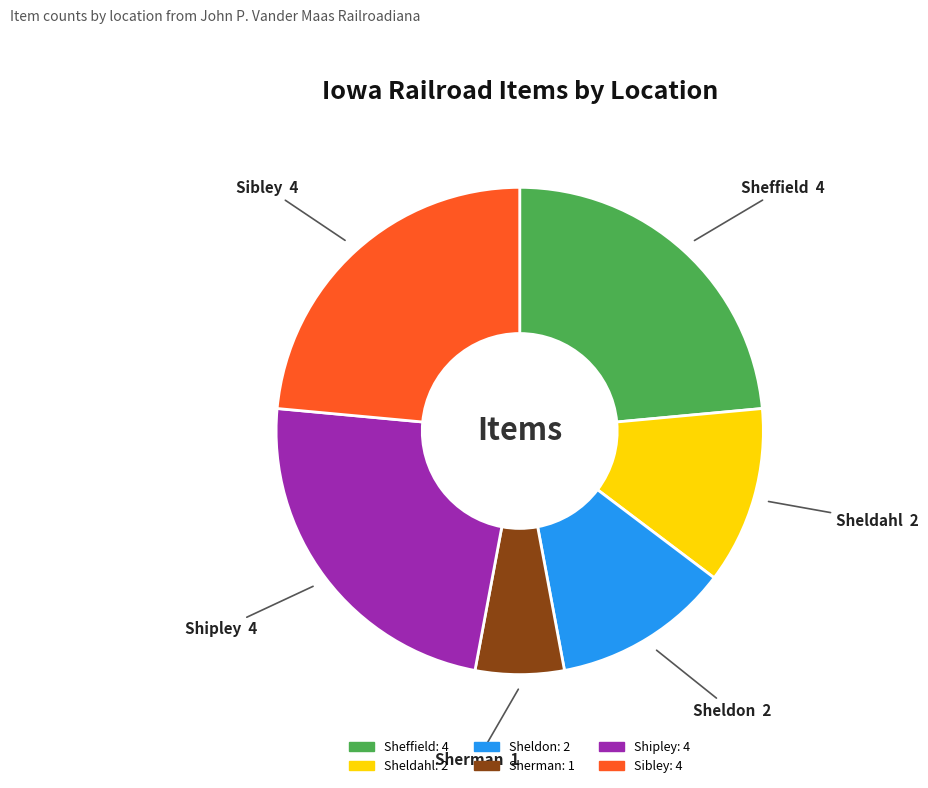

Approximately how many times larger is the value at Sheldon compared to Sherman?

2.0